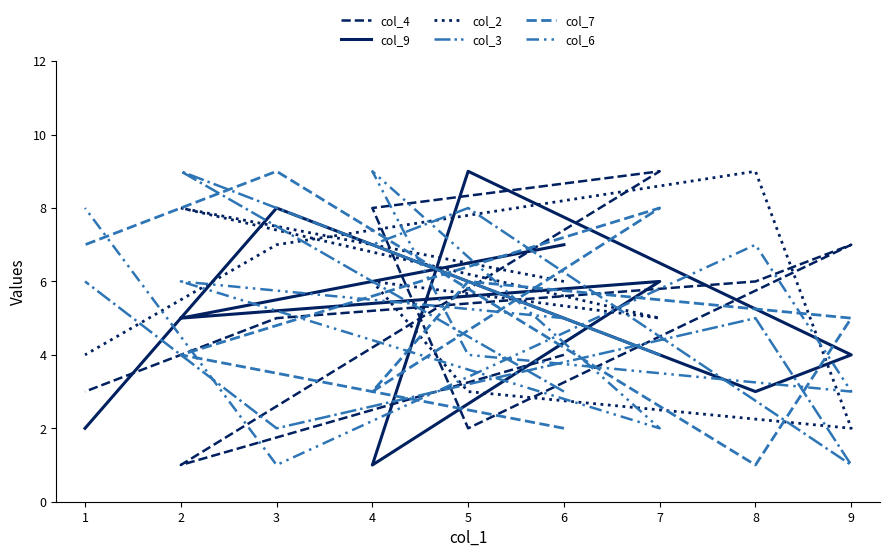

Between 6 and 5, which series saw the biggest shift?

col_3